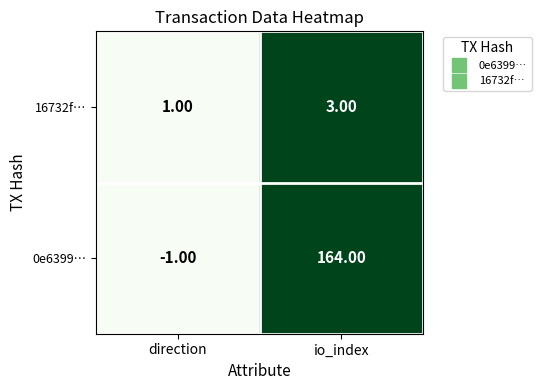

Where is 0e6399… nearest to the value 81?

direction